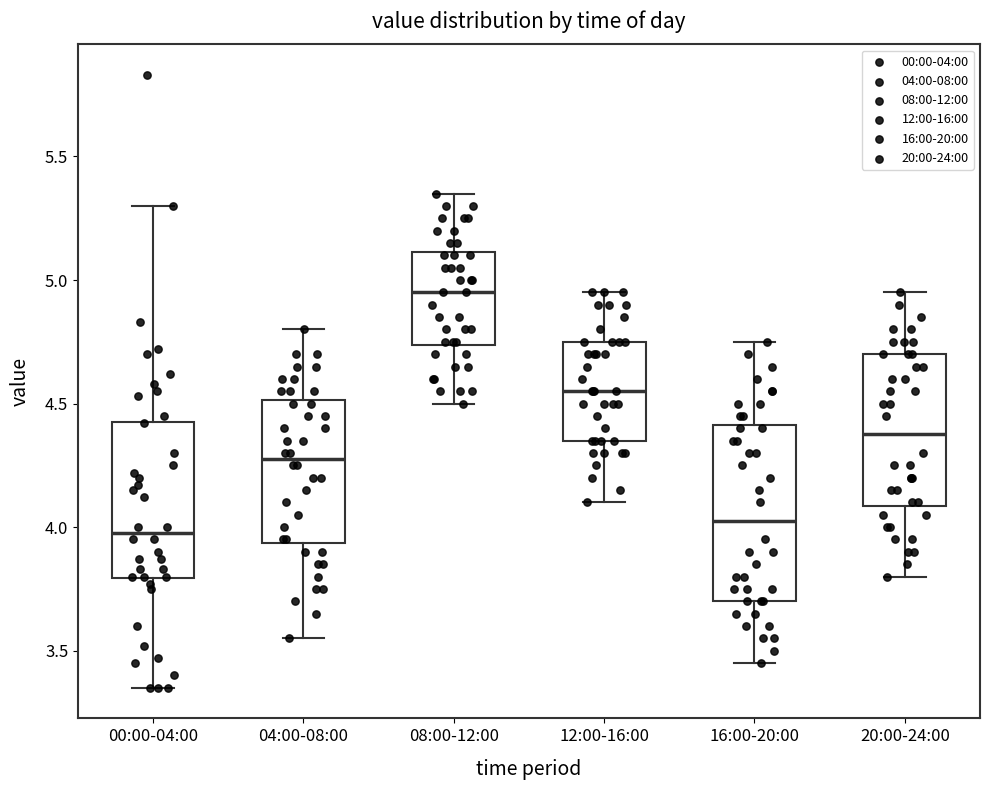

Reading left to right, read every box against the y-axis: the position of its median line, the range the box covers, and the ends of its whiskers. The values are not printed on the chart, so give them approximately, as read against the axis.

00:00-04:00: median 4.00, box 3.80 to 4.45, whiskers 3.35 to 5.30
04:00-08:00: median 4.30, box 3.95 to 4.50, whiskers 3.55 to 4.80
08:00-12:00: median 4.95, box 4.75 to 5.10, whiskers 4.50 to 5.35
12:00-16:00: median 4.55, box 4.35 to 4.75, whiskers 4.10 to 4.95
16:00-20:00: median 4.05, box 3.70 to 4.40, whiskers 3.45 to 4.75
20:00-24:00: median 4.40, box 4.10 to 4.70, whiskers 3.80 to 4.95